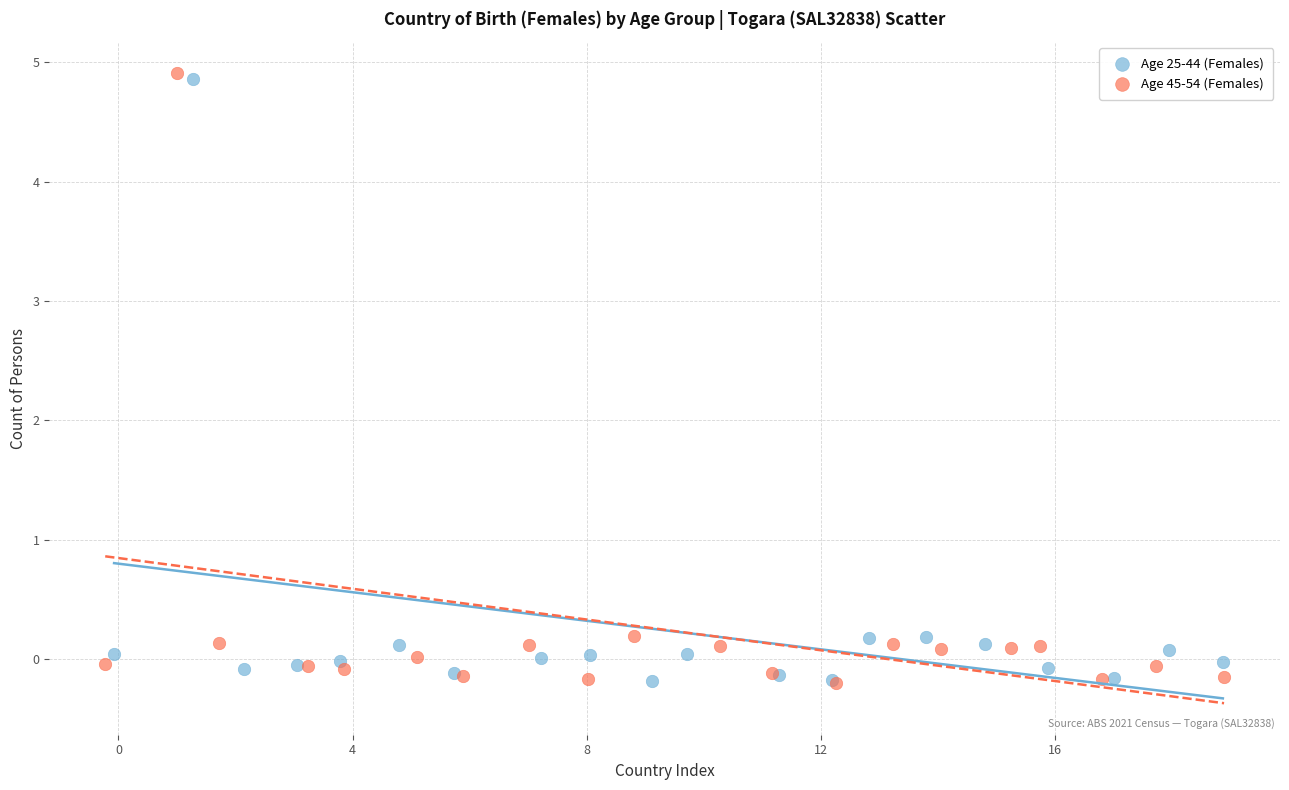

Which series has the widest spread of Y values?

Age 45-54 (Females)